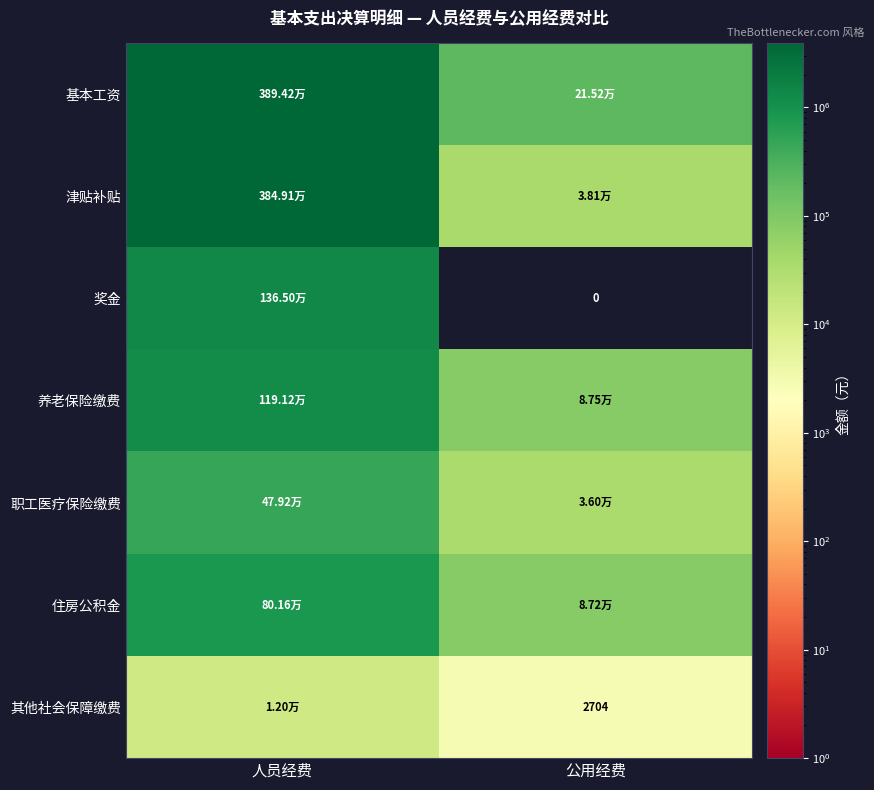

What is the total value across all series at 人员经费?

11592273.5